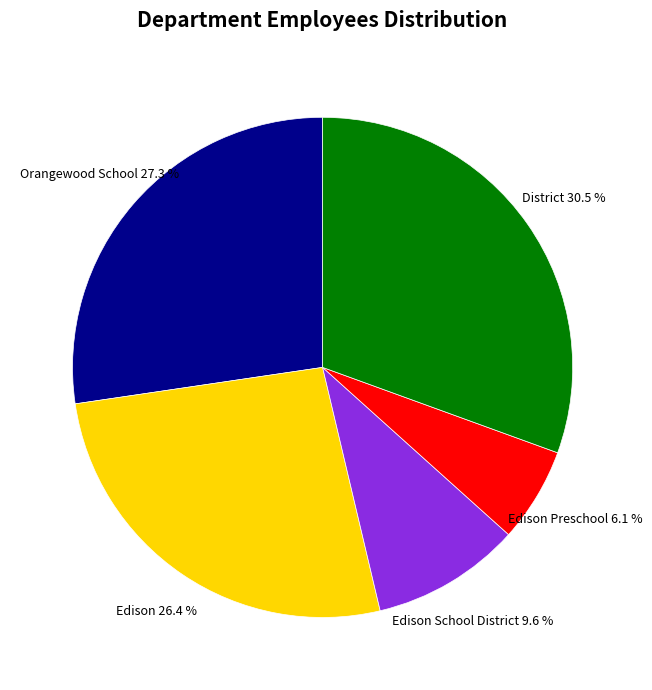

How many segments does this pie chart have?

5